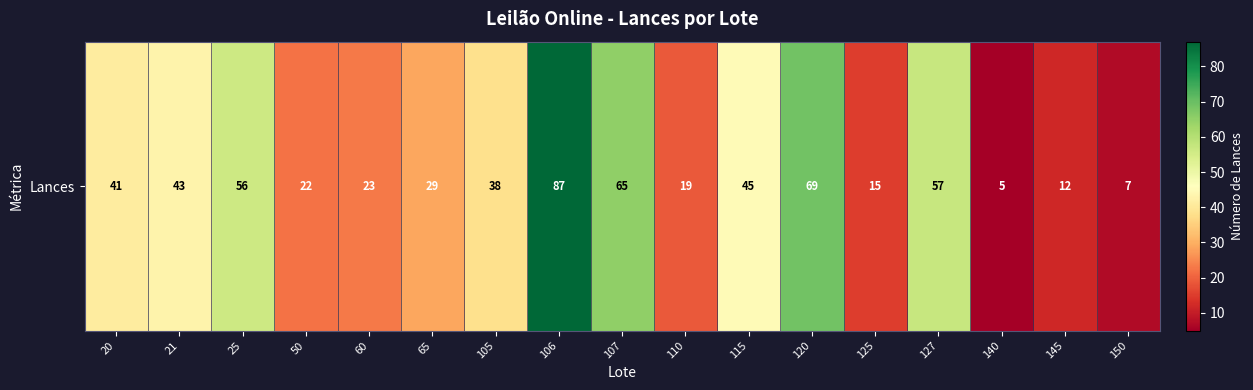

What is the sum of all values?

633